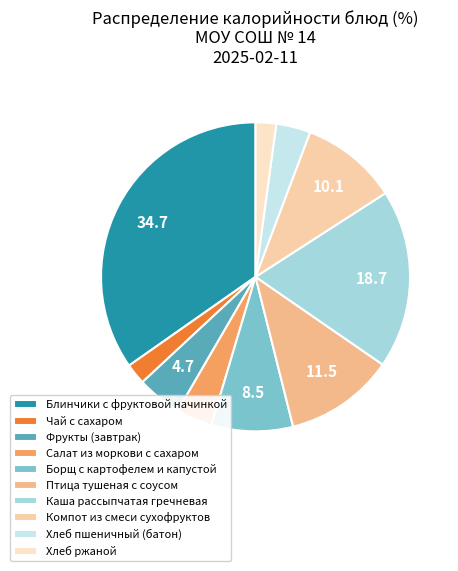

How many slices are in this pie chart?

10